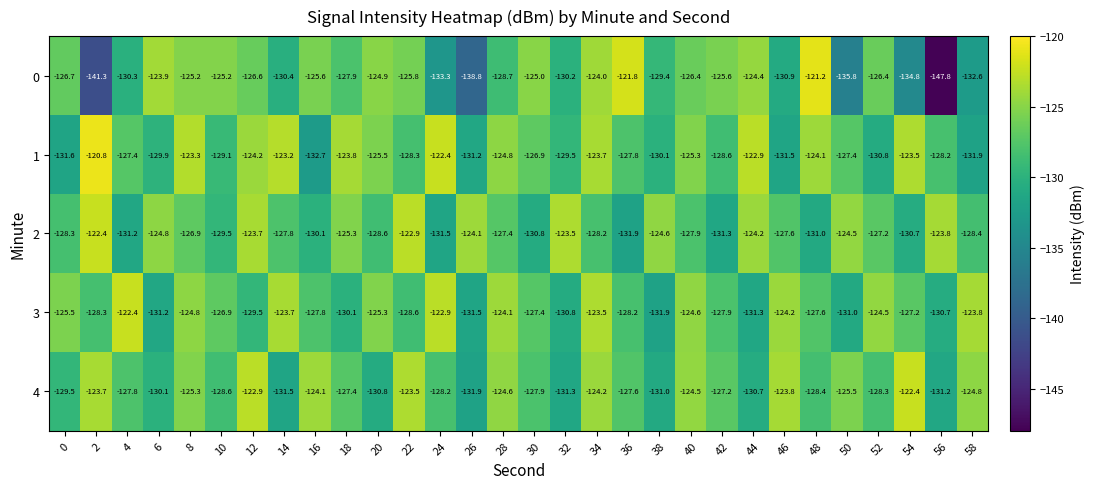

The value of 2 at 50 is -63.8. True or false?

False